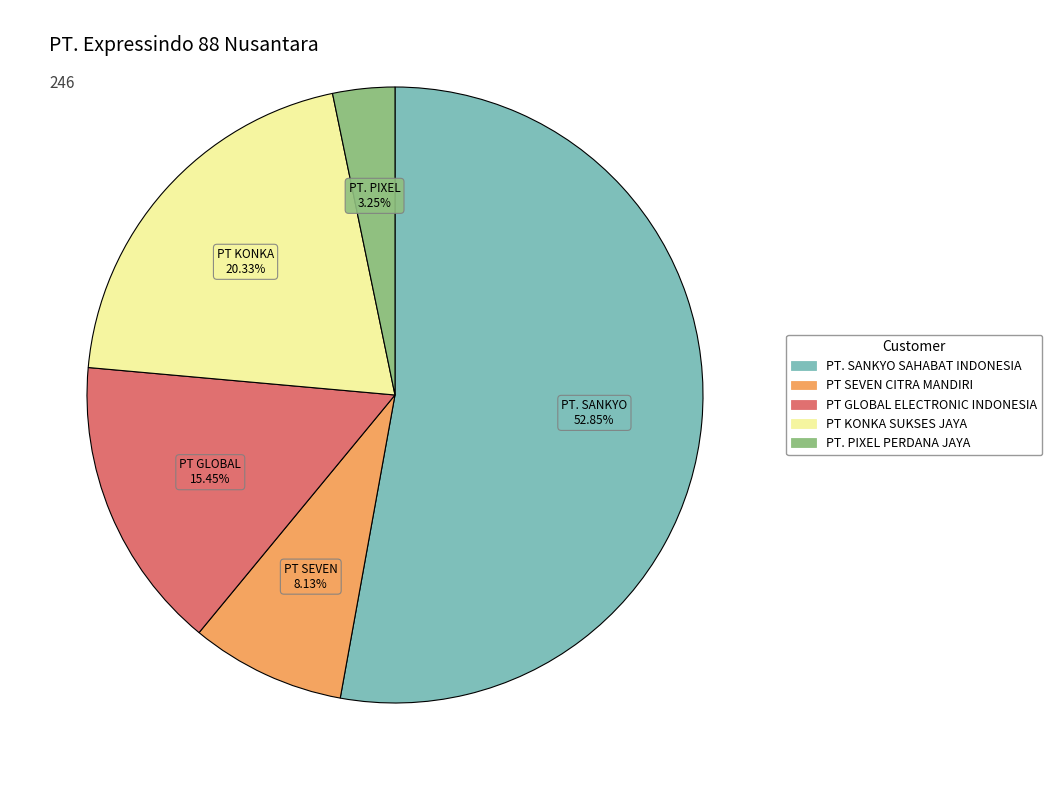

To the nearest percent, what is the average slice percentage?

20%